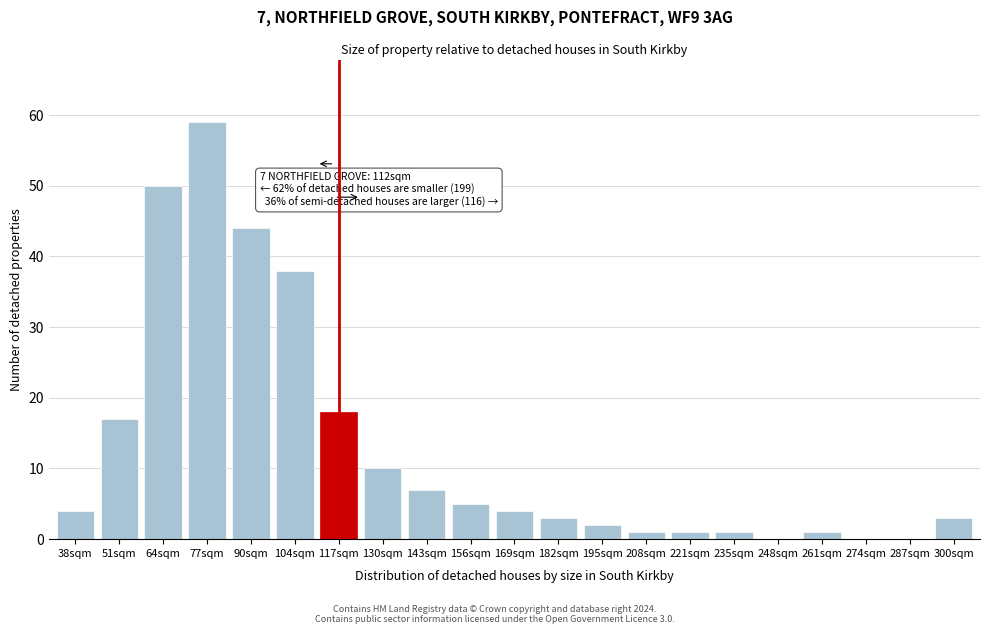

Reading left to right, transcribe all the data shown in this chart.

38sqm=4	51sqm=17	64sqm=50	77sqm=59	90sqm=44	104sqm=38	117sqm=18	130sqm=10	143sqm=7	156sqm=5	169sqm=4	182sqm=3	195sqm=2	208sqm=1	221sqm=1	235sqm=1	248sqm=0	261sqm=1	274sqm=0	287sqm=0	300sqm=3